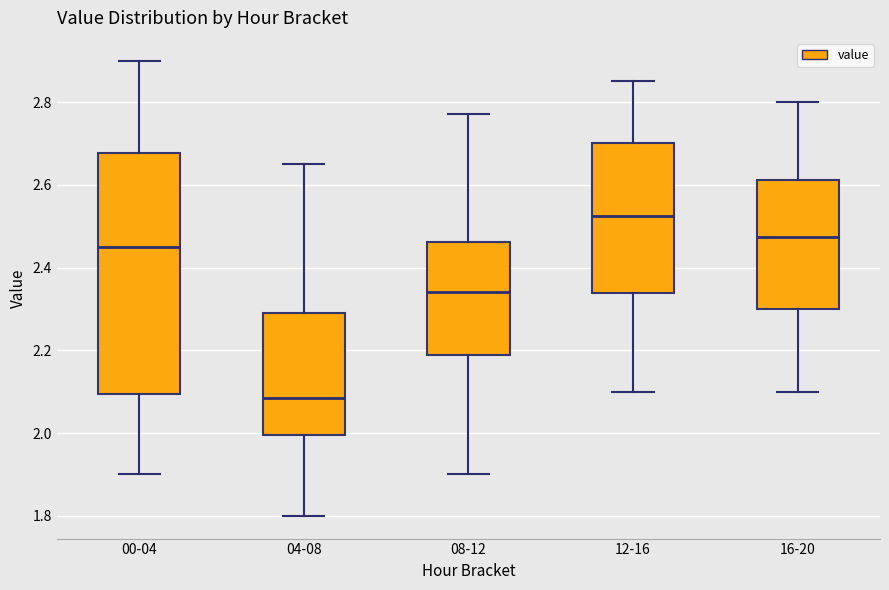

Which box is the tallest, from its lower edge to its upper edge?

00-04